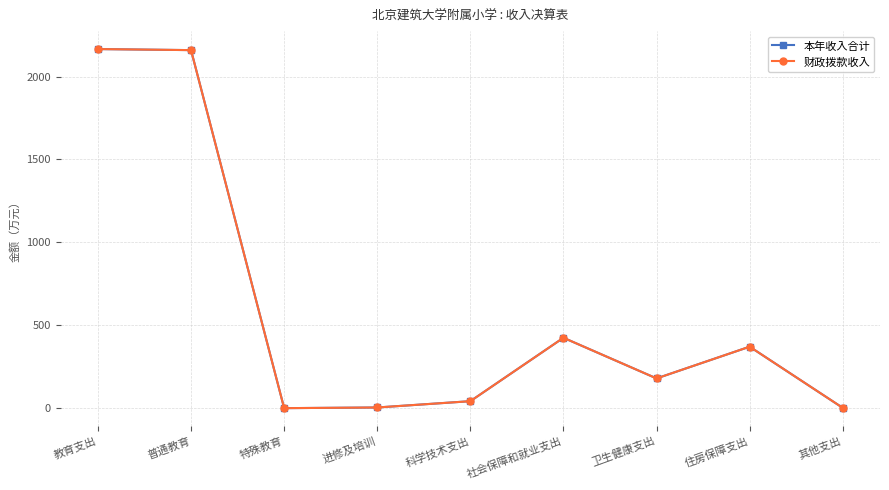

Reading right to left, transcribe all the data shown in this chart.

本年收入合计: 其他支出=3.0	住房保障支出=371.6	卫生健康支出=180.4	社会保障和就业支出=425.4	科学技术支出=43.2	进修及培训=5.2	特殊教育=1.2	普通教育=2159.2	教育支出=2165.6
财政拨款收入: 其他支出=3.0	住房保障支出=371.6	卫生健康支出=180.4	社会保障和就业支出=425.4	科学技术支出=43.2	进修及培训=5.2	特殊教育=1.2	普通教育=2159.2	教育支出=2165.6